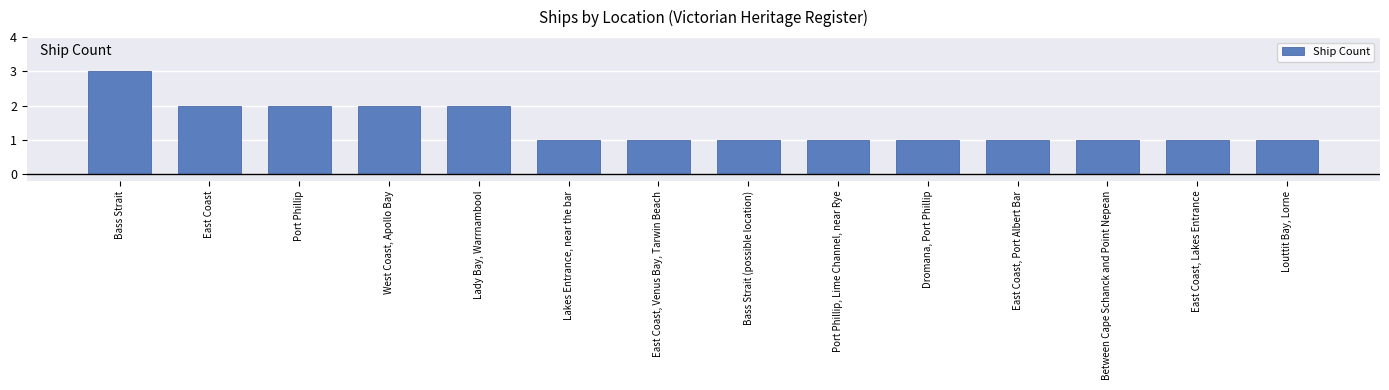

What is the label of the 11th bar from the left?

East Coast, Port Albert Bar